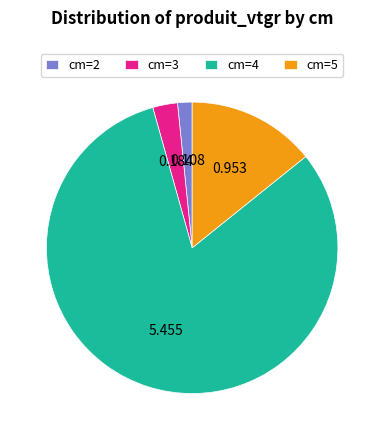

Combined, do cm=3 and cm=4 account for over 50%?

Yes